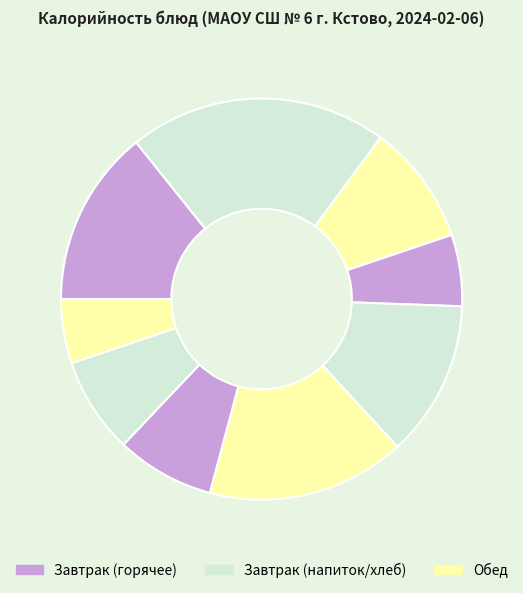

Count the number of slices in the pie.

9